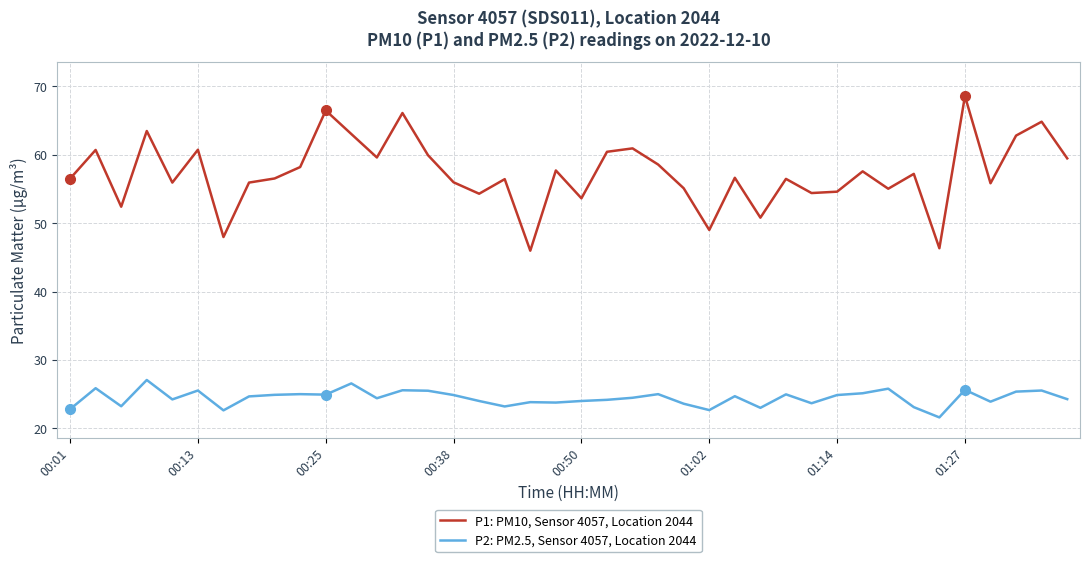

Which series has the largest total across all categories?

P1: PM10, Sensor 4057, Location 2044